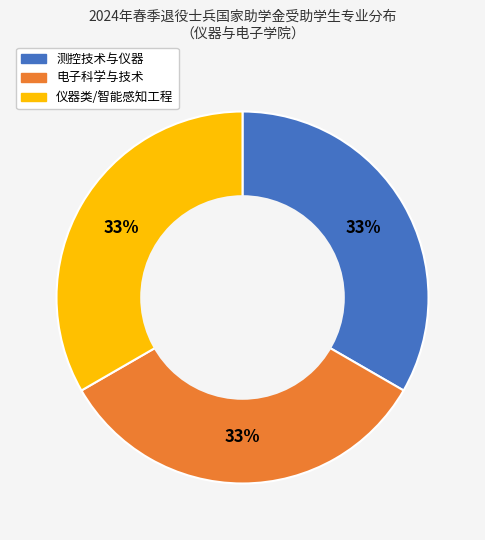

Is there a majority slice in this chart?

No